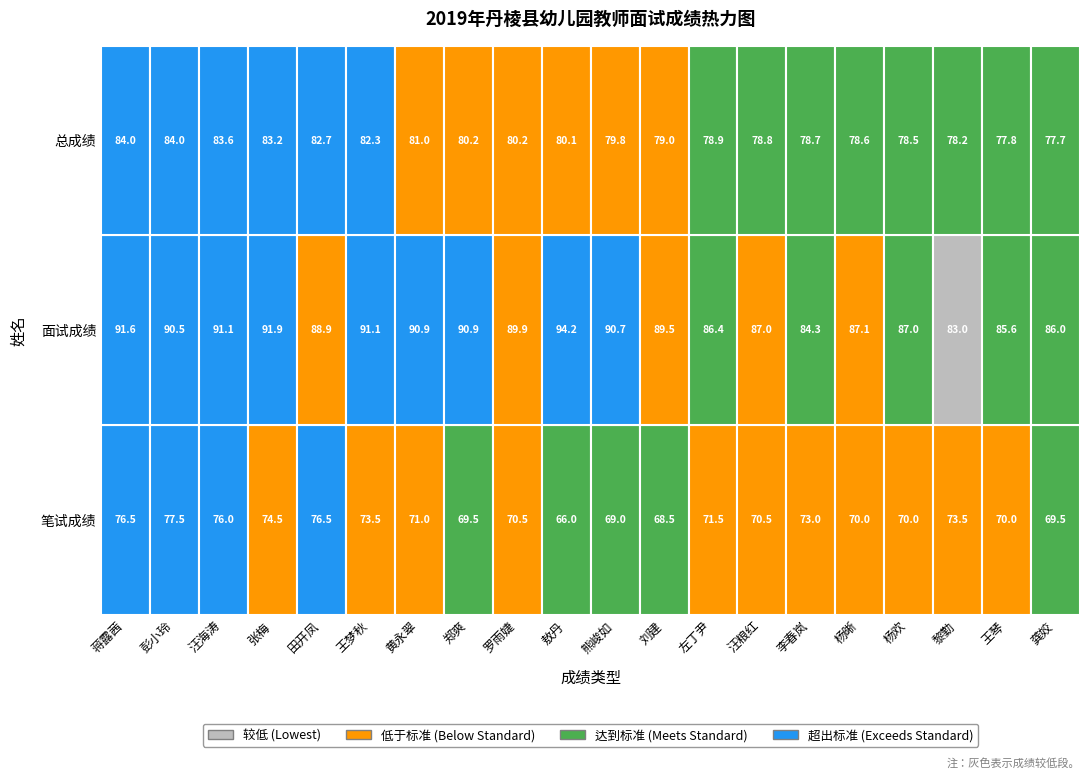

Reading left to right, what are all the values shown in this chart?

笔试成绩: 76.5	77.5	76.0	74.5	76.5	73.5	71.0	69.5	70.5	66.0	69.0	68.5	71.5	70.5	73.0	70.0	70.0	73.5	70.0	69.5
面试成绩: 91.6	90.5	91.1	91.9	88.9	91.1	90.9	90.9	89.9	94.2	90.7	89.5	86.4	87.0	84.3	87.1	87.0	83.0	85.6	86.0
总成绩: 84.0	84.0	83.6	83.2	82.7	82.3	81.0	80.2	80.2	80.1	79.8	79.0	78.9	78.8	78.7	78.6	78.5	78.2	77.8	77.7